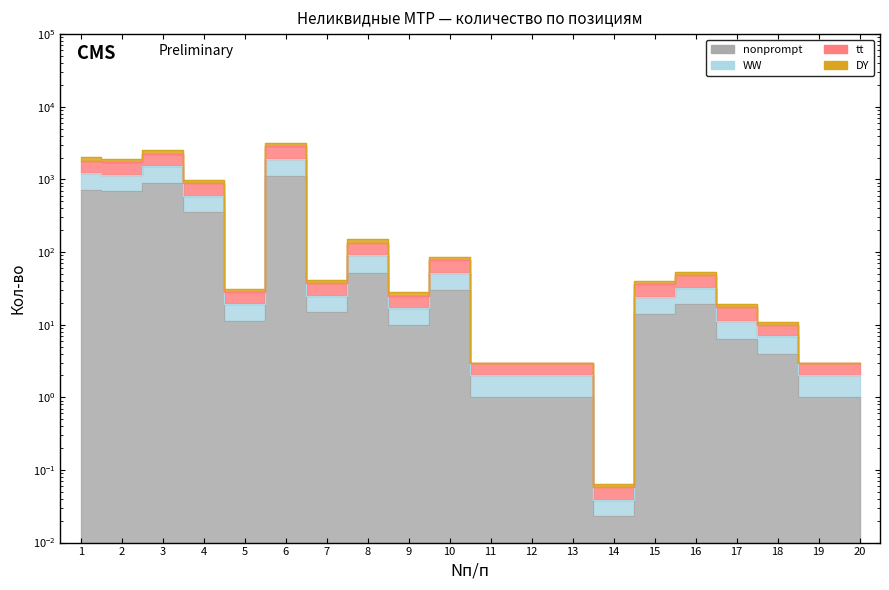

At which label does WW reach its minimum?

14